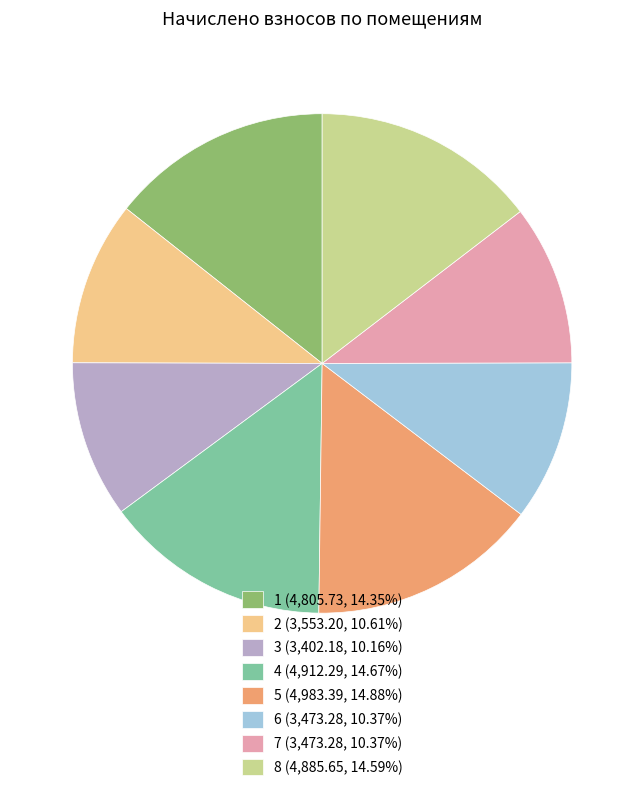

Approximately how many times larger is the value at 8 compared to 2?

1.4